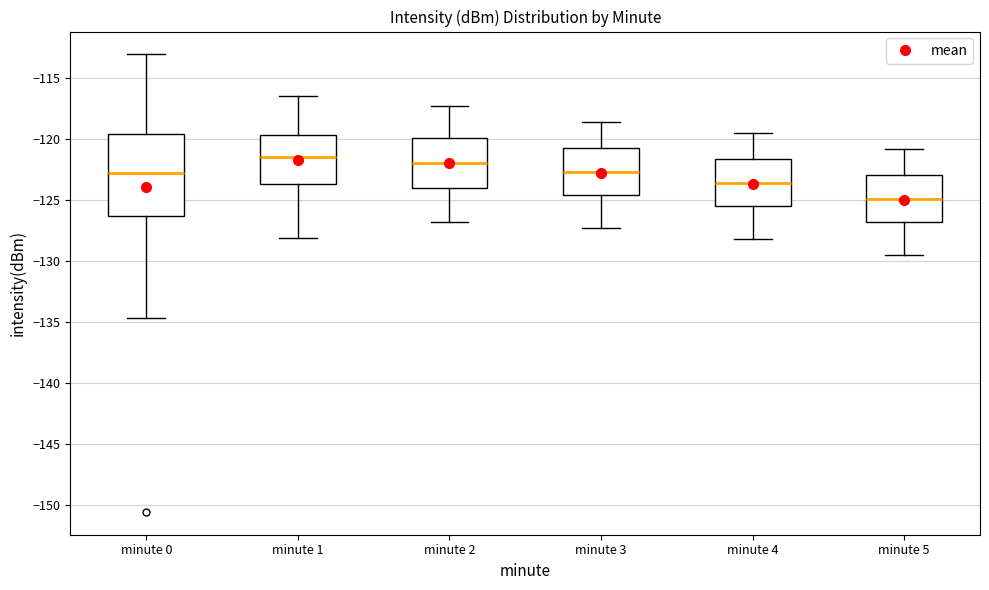

Reading left to right, transcribe this box plot: for each box, give where its median line is, the range the box spans, and where its two whiskers end, as read against the y-axis. The values are not printed on the chart, so give them approximately, as read against the axis.

minute 0: median -123.0, box -126.5 to -119.5, whiskers -134.5 to -113.0
minute 1: median -121.5, box -123.5 to -119.5, whiskers -128.0 to -116.5
minute 2: median -122.0, box -124.0 to -120.0, whiskers -127.0 to -117.5
minute 3: median -122.5, box -124.5 to -120.5, whiskers -127.5 to -118.5
minute 4: median -123.5, box -125.5 to -121.5, whiskers -128.0 to -119.5
minute 5: median -125.0, box -127.0 to -123.0, whiskers -129.5 to -121.0